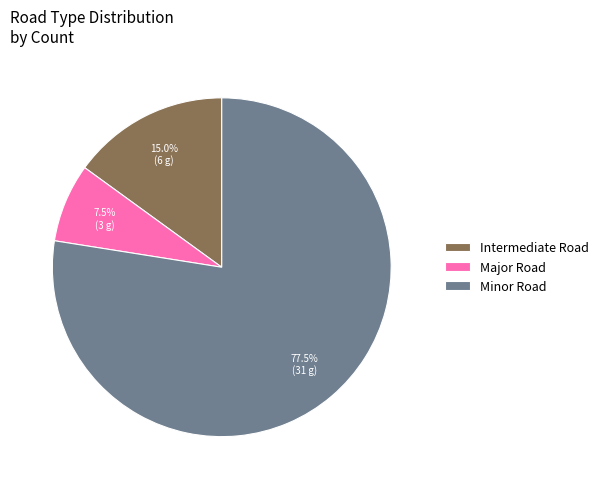

What is the largest slice in the pie chart?

Minor Road